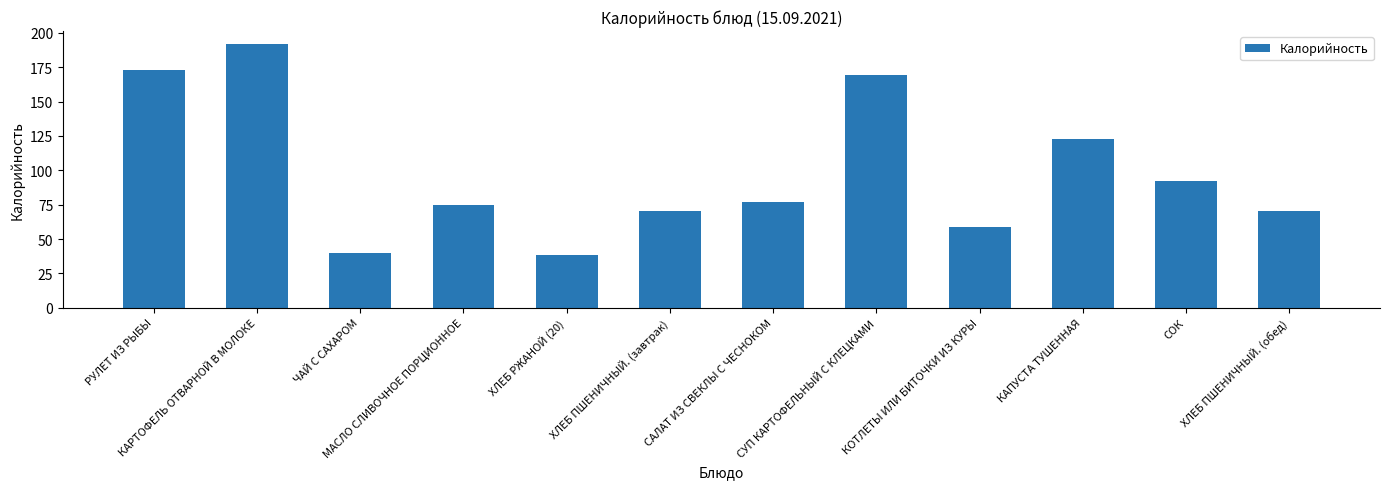

What is the average value?

98.2